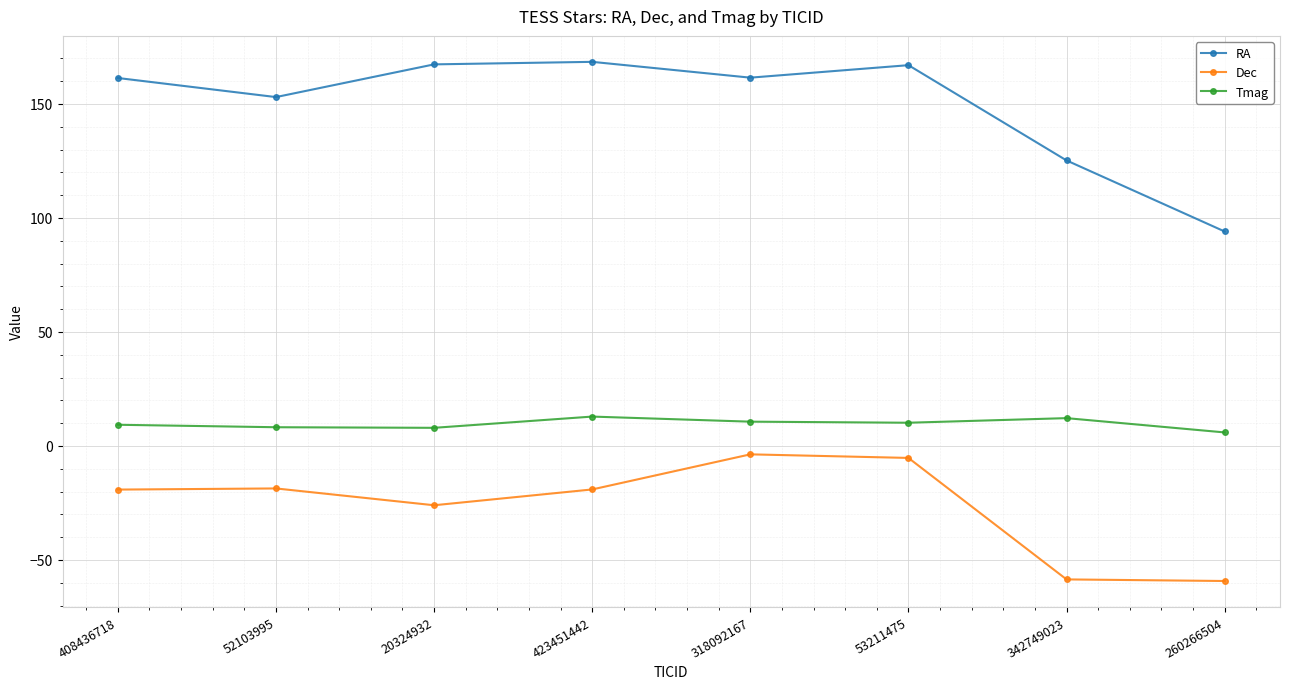

What is the difference between the maximum and minimum values in the RA series?

74.4